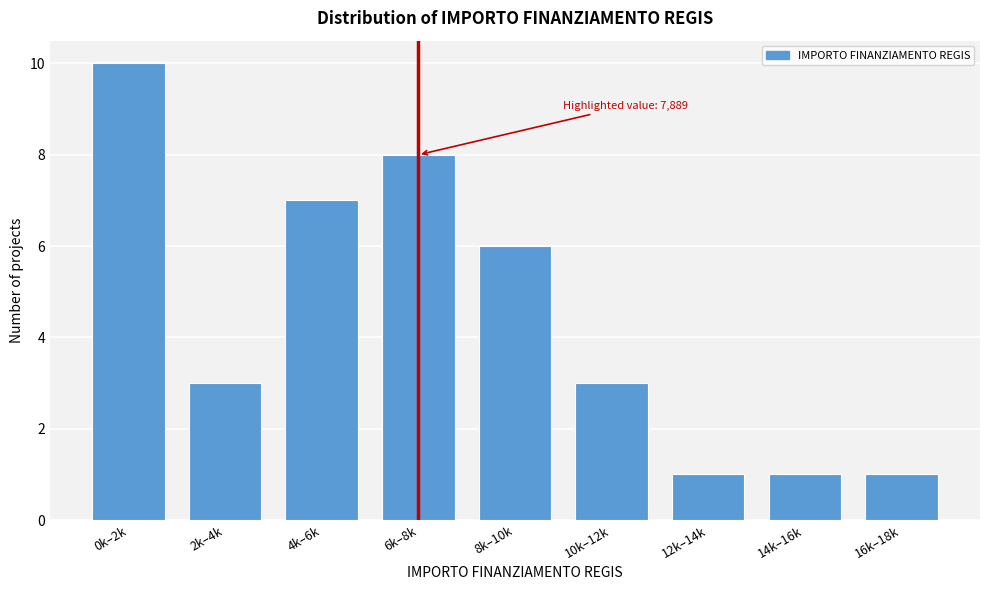

Reading left to right, transcribe all the data shown in this chart.

0k–2k=10	2k–4k=3	4k–6k=7	6k–8k=8	8k–10k=6	10k–12k=3	12k–14k=1	14k–16k=1	16k–18k=1